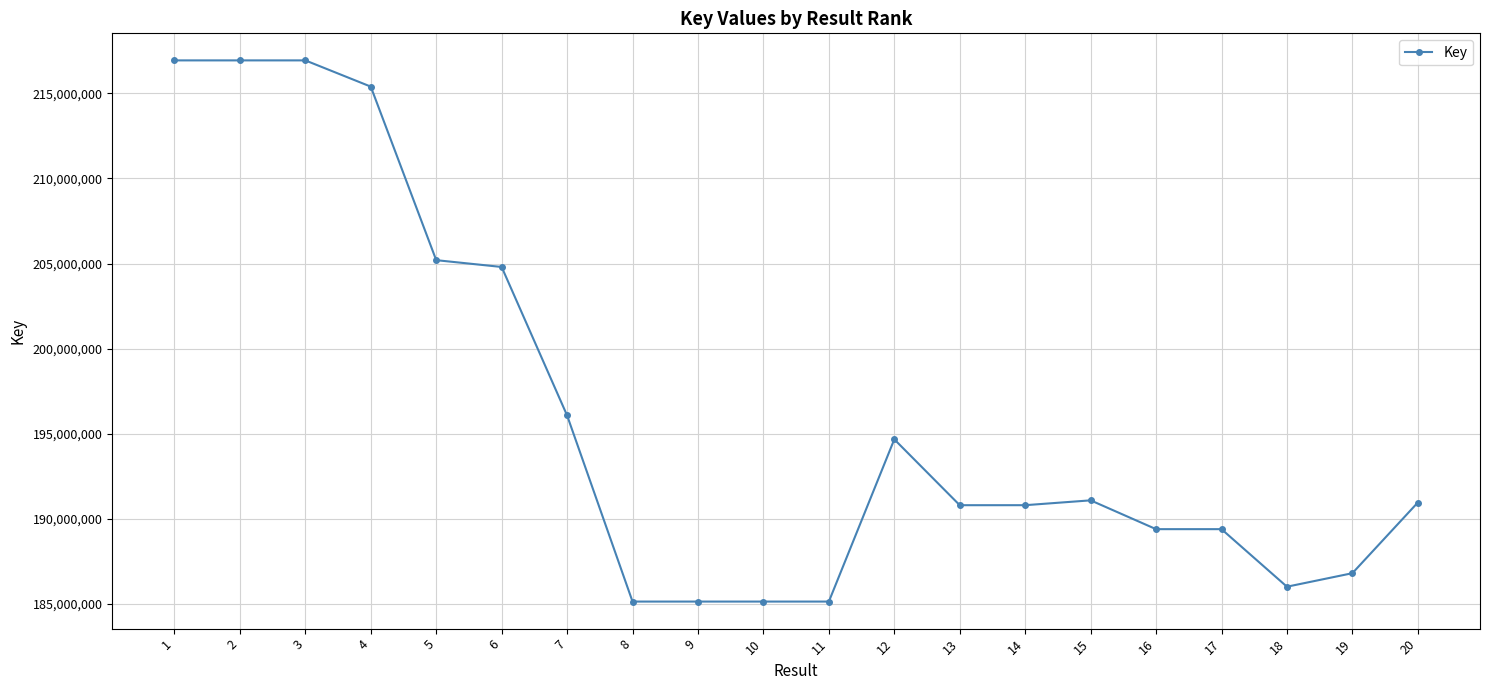

What is the average value?

196130484